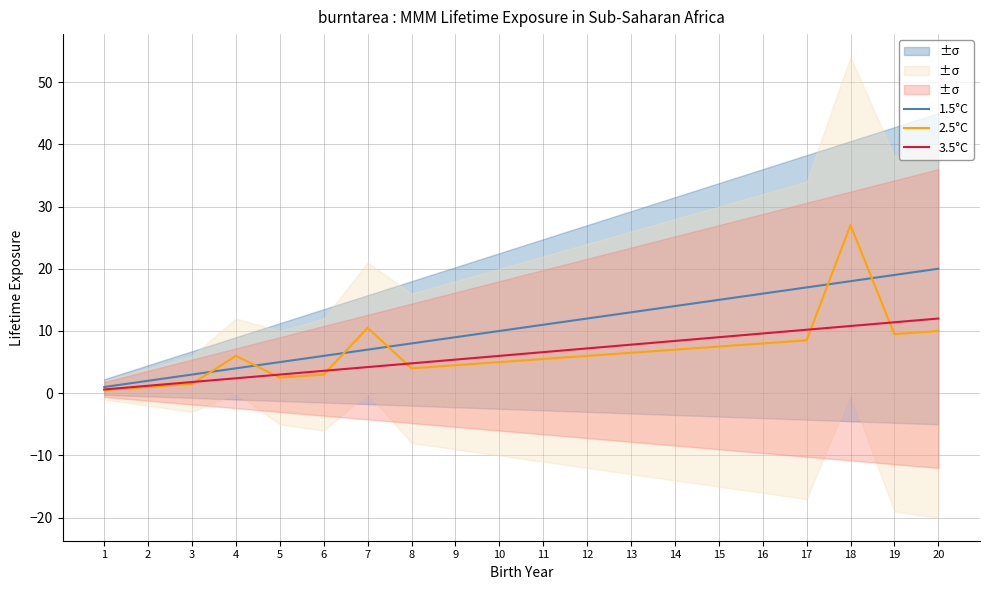

What value does the 2.5°C series have at 11?

5.5